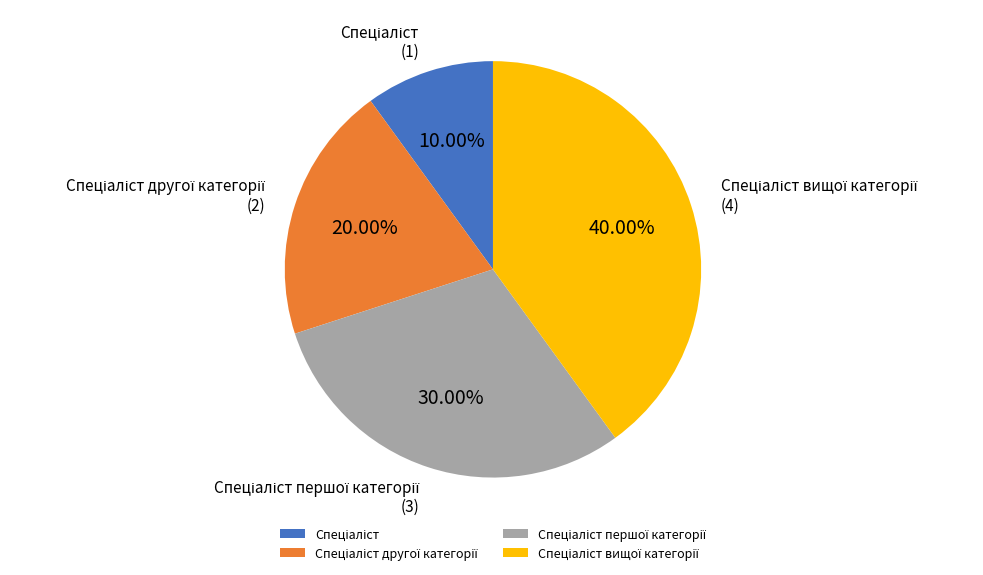

Rank the categories by value from lowest to highest.

Спеціаліст, Спеціаліст другої категорії, Спеціаліст першої категорії, Спеціаліст вищої категорії